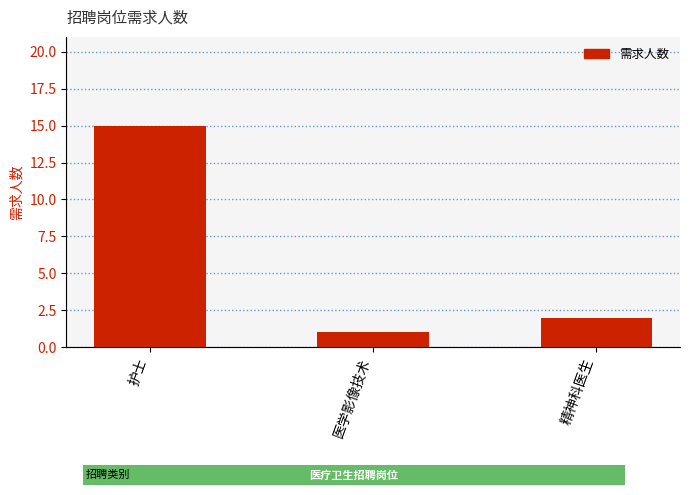

How many bars are there in total?

3